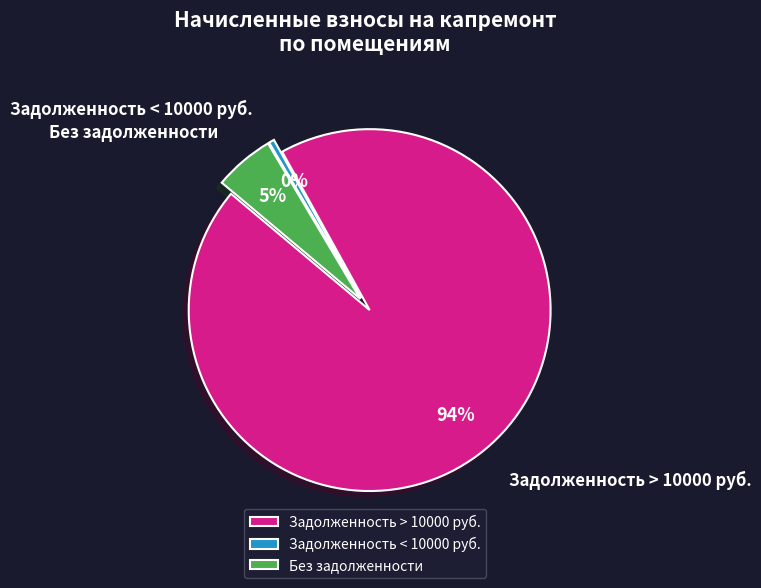

Which category has the biggest portion of the pie?

Задолженность > 10000 руб.